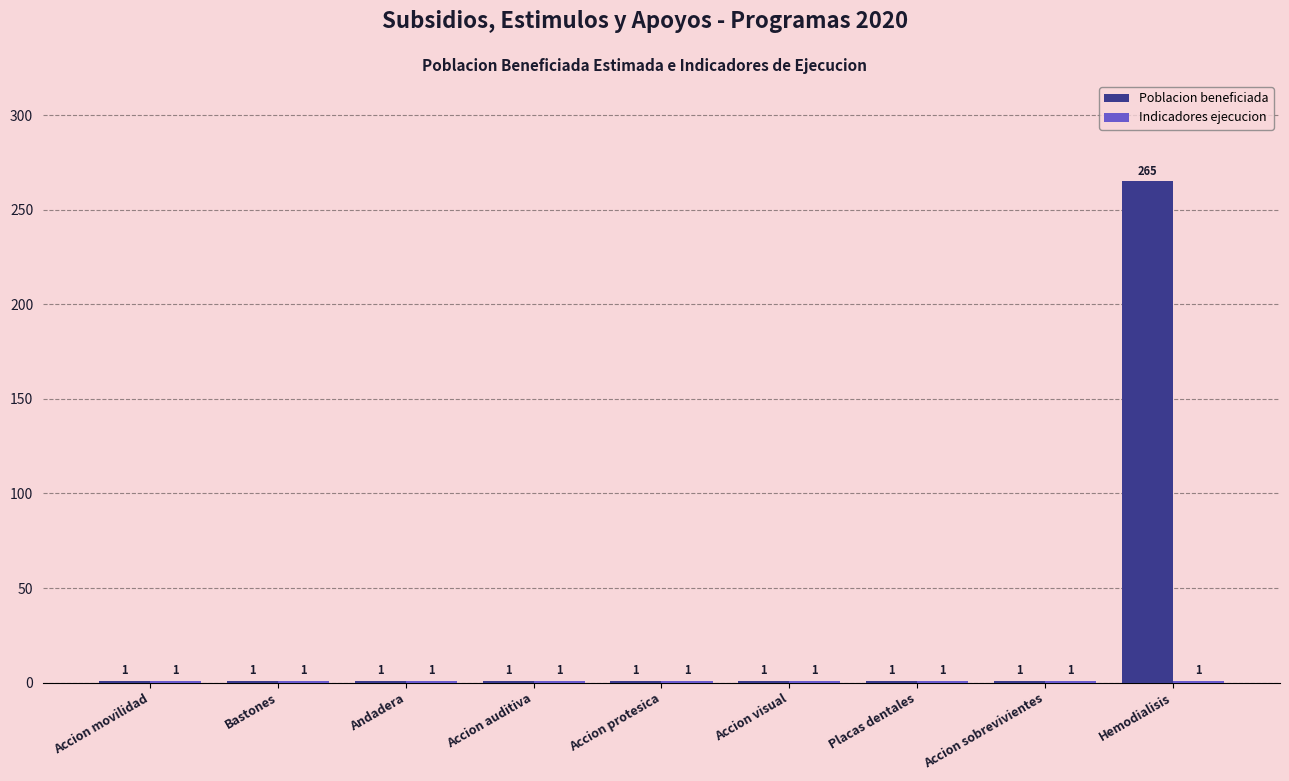

What is the label of the 3rd bar from the right?

Placas dentales